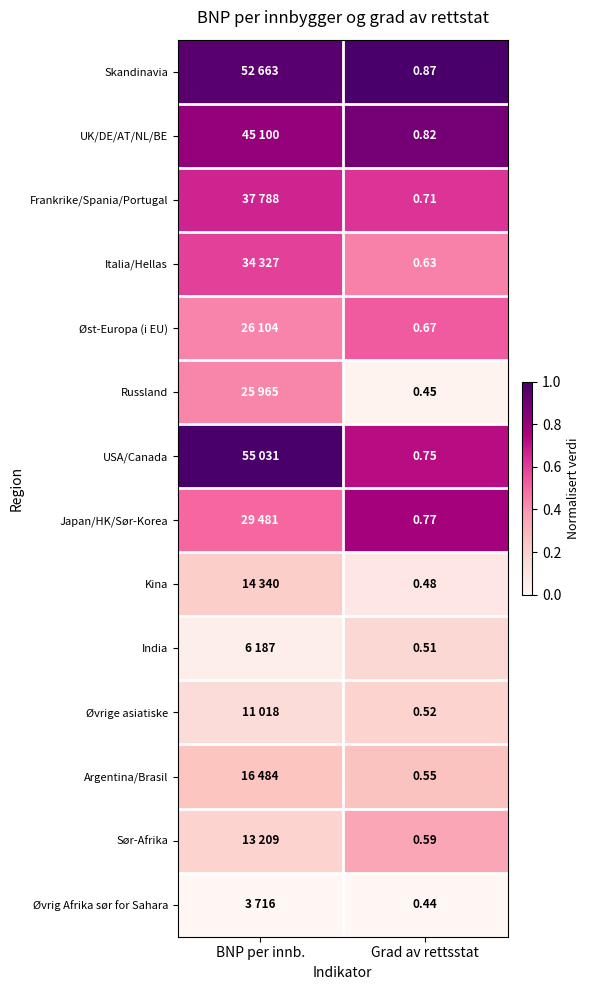

Is the value of Argentina/Brasil at Grad av rettsstat greater than the value of Japan/HK/Sør-Korea at Grad av rettsstat?

No